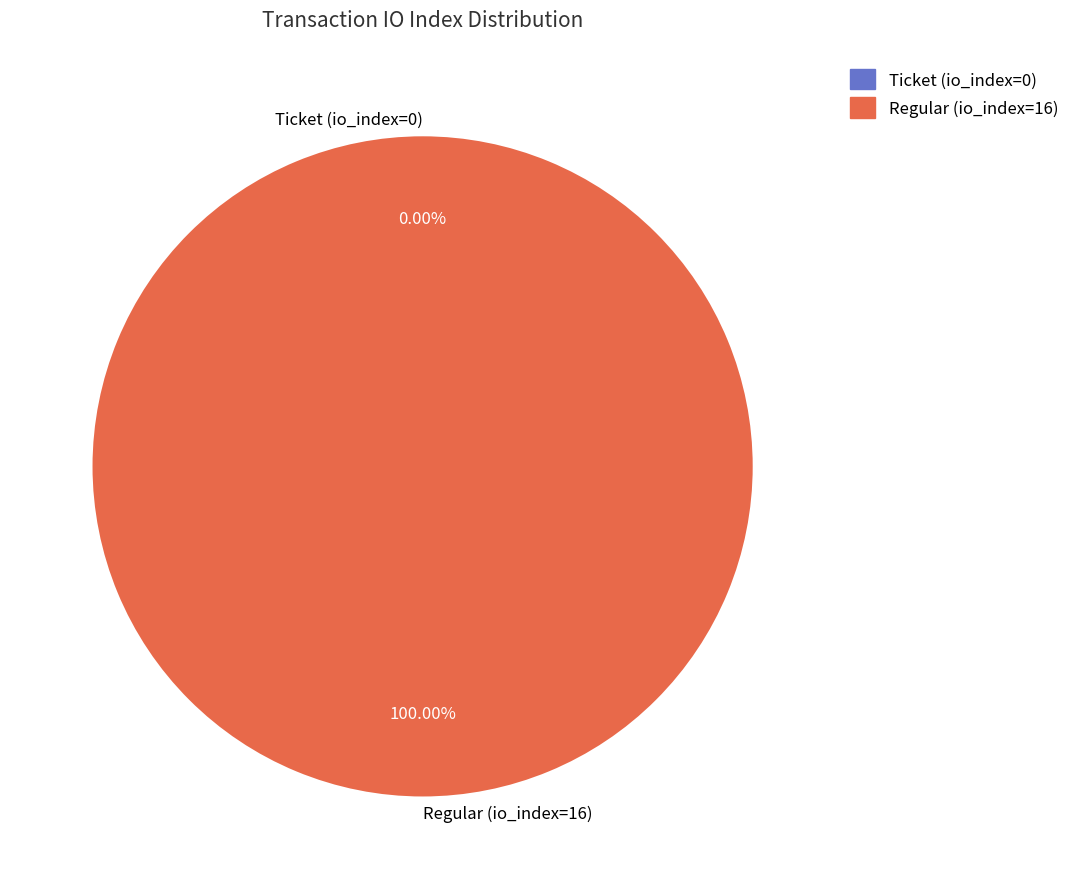

What percentage do Ticket (io_index=0) and Regular (io_index=16) together represent?

100.0%